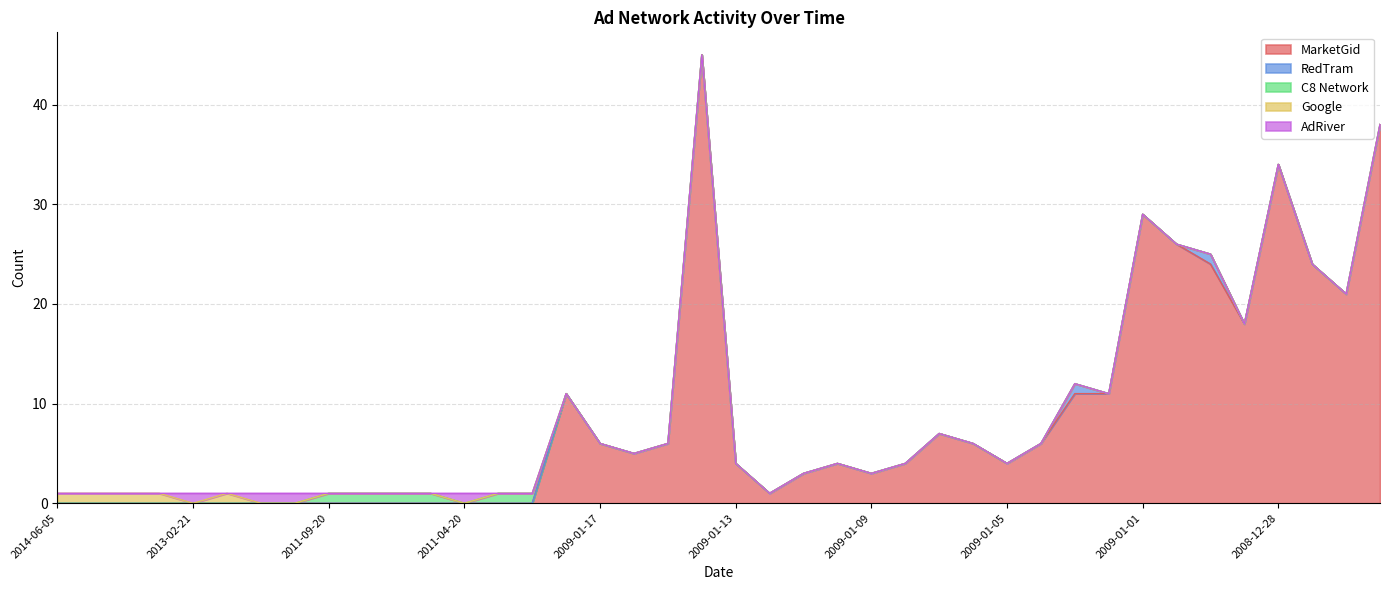

At how many categories does at least one series exceed 29?

3